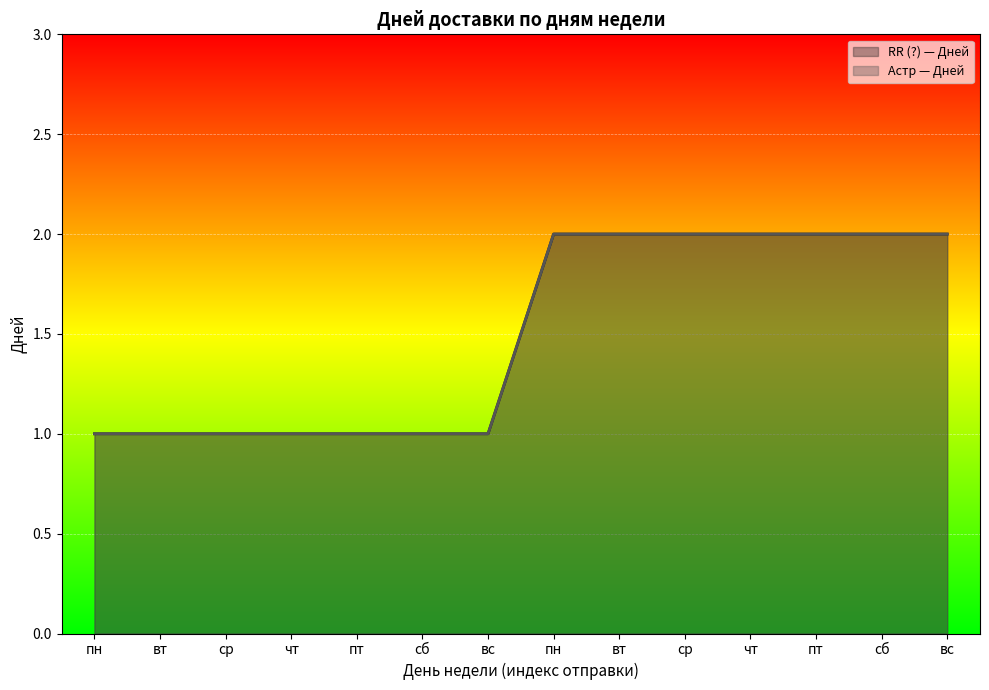

Reading left to right, what are all the values shown in this chart?

RR (?) — Дней: пн=1	вт=1	ср=1	чт=1	пт=1	сб=1	вс=1	пн=2	вт=2	ср=2	чт=2	пт=2	сб=2	вс=2
Астр — Дней: пн=1	вт=1	ср=1	чт=1	пт=1	сб=1	вс=1	пн=2	вт=2	ср=2	чт=2	пт=2	сб=2	вс=2